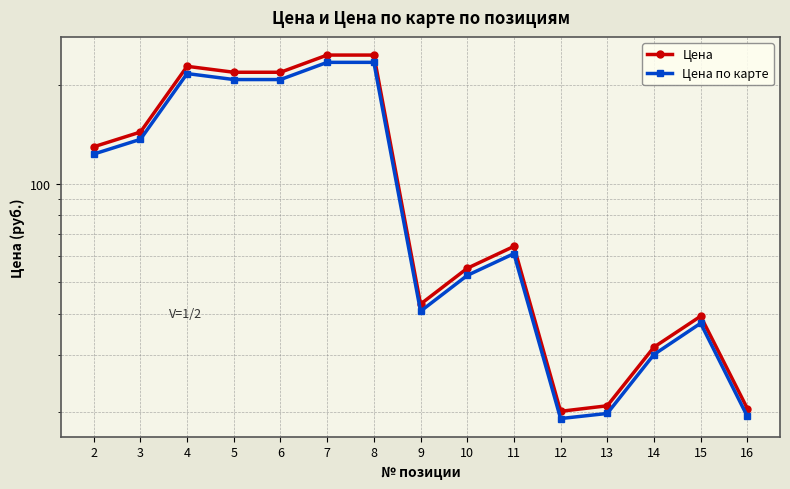

How many categories are shown in the chart?

15